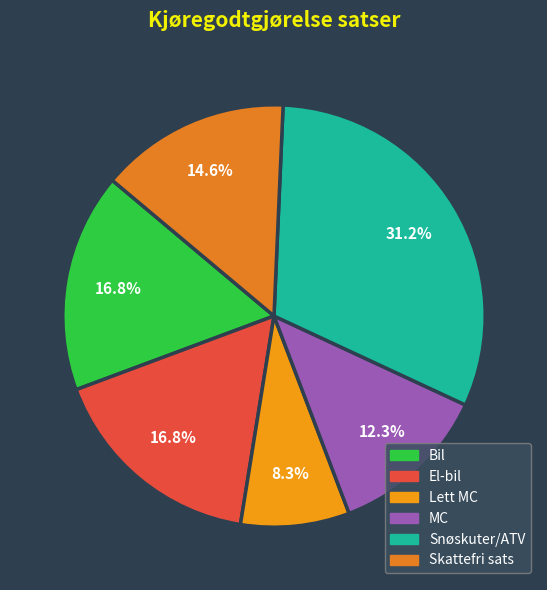

Which category has the smallest portion of the pie?

Lett MC